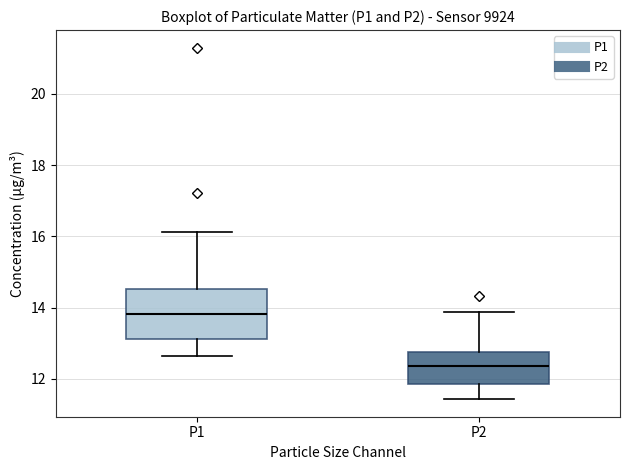

Which box is the tallest, from its lower edge to its upper edge?

P1